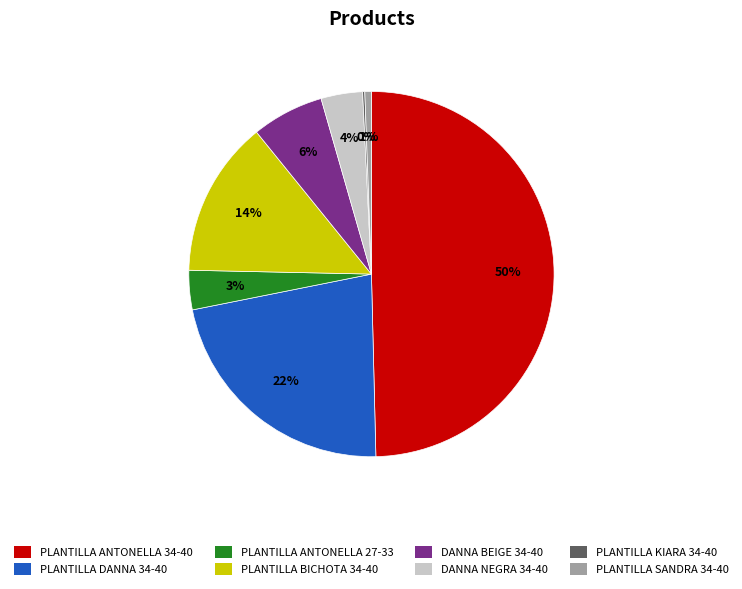

Which has a higher value, PLANTILLA SANDRA 34-40 or PLANTILLA BICHOTA 34-40?

PLANTILLA BICHOTA 34-40